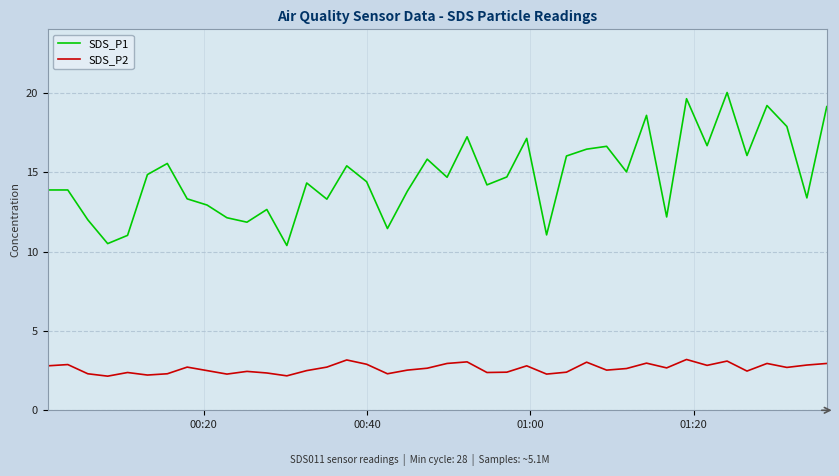

Which series has the largest total across all categories?

SDS_P1